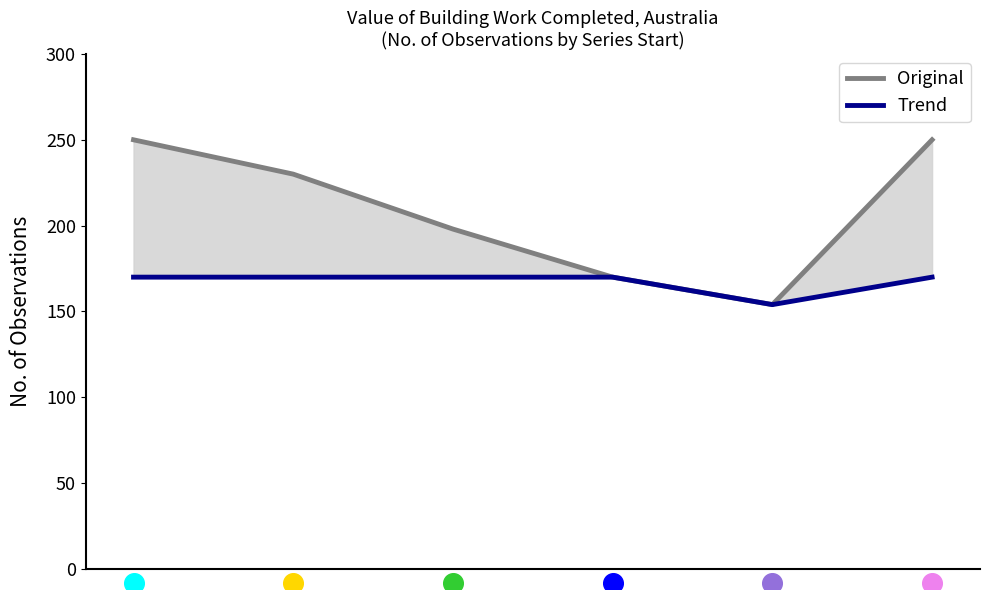

What are all the series names shown in the legend?

Original, Trend